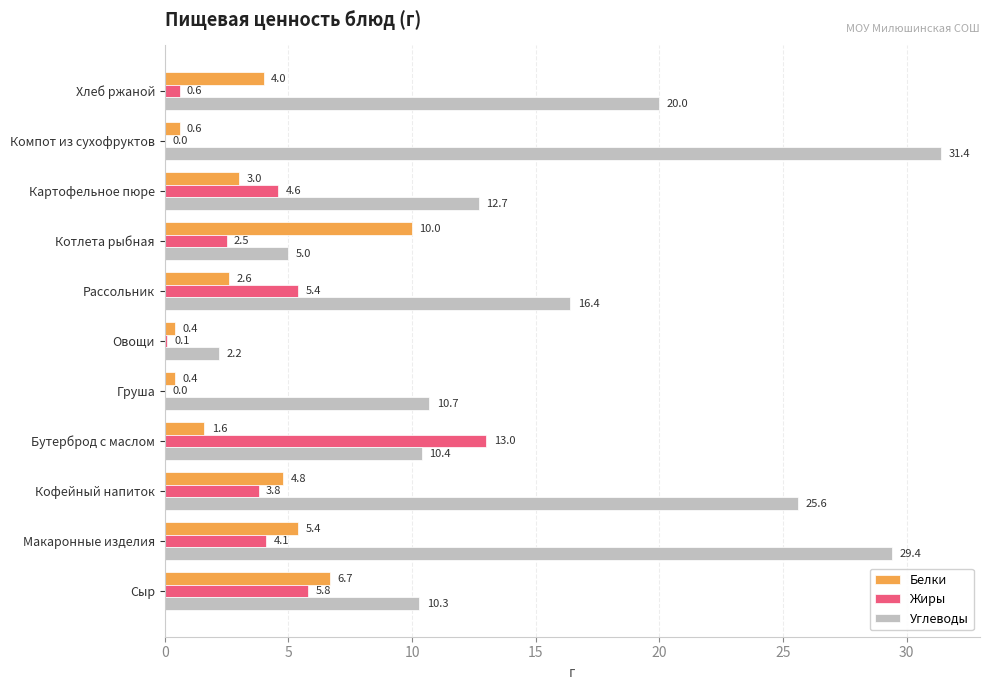

What is the sum of the Белки values at Котлета рыбная and Рассольник?

12.6